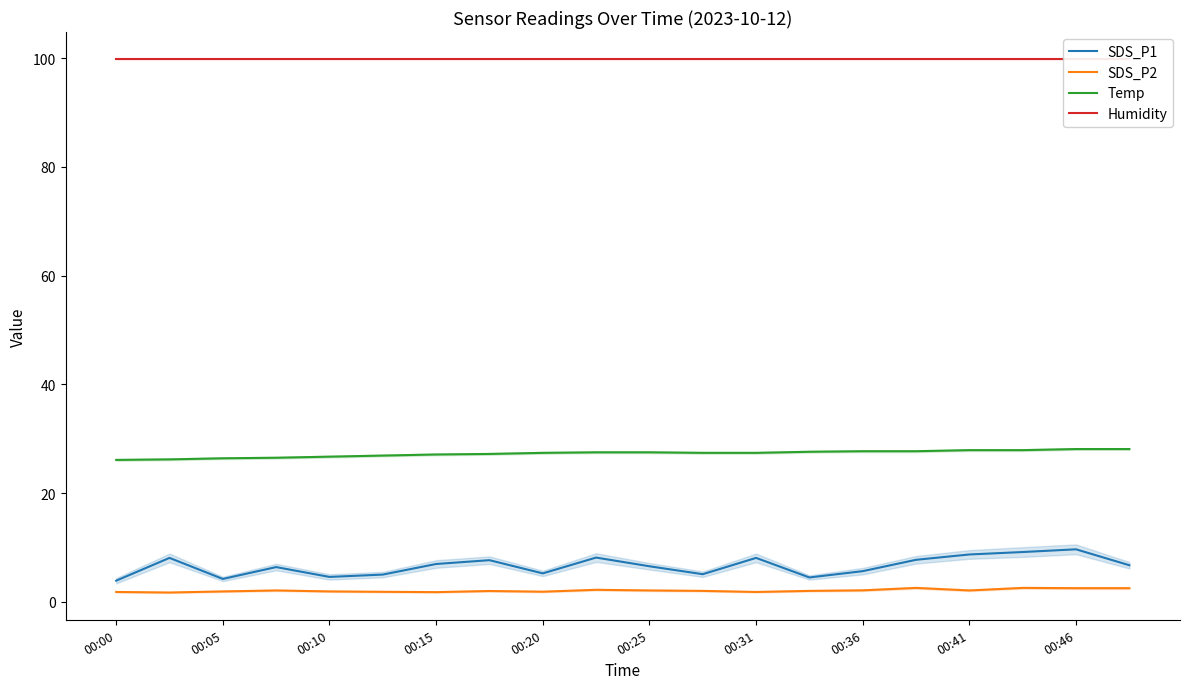

What is the minimum value for SDS_P1?

3.9